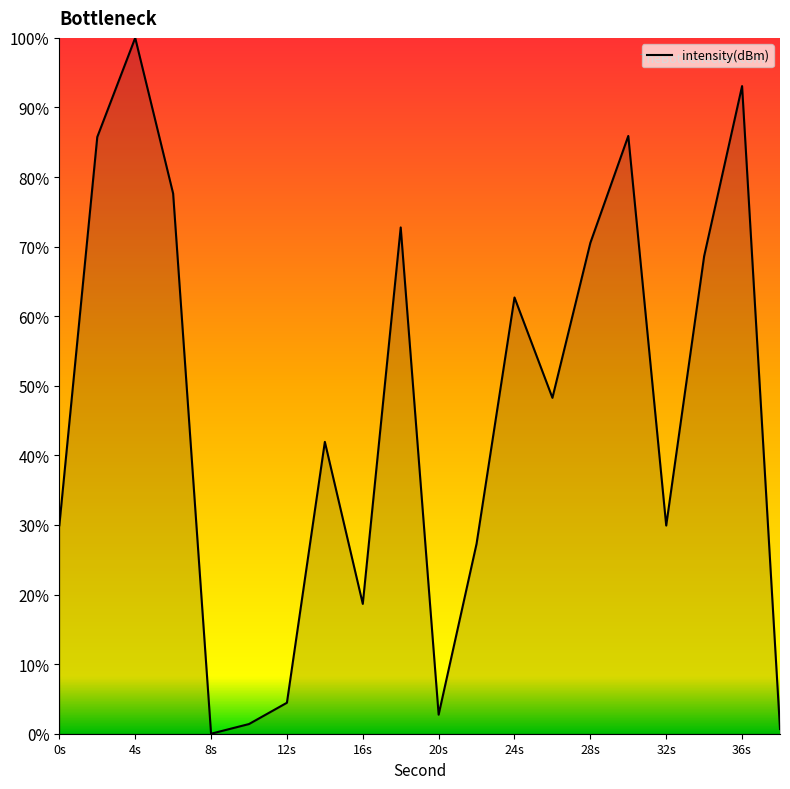

What is the difference between the maximum and minimum values?

100.0